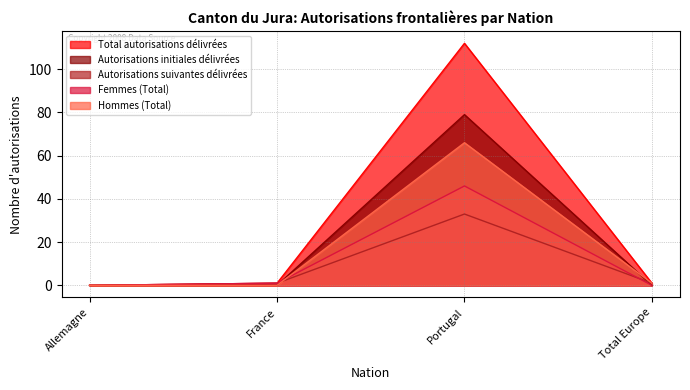

The value of Autorisations suivantes délivrées at Allemagne is 17. True or false?

False